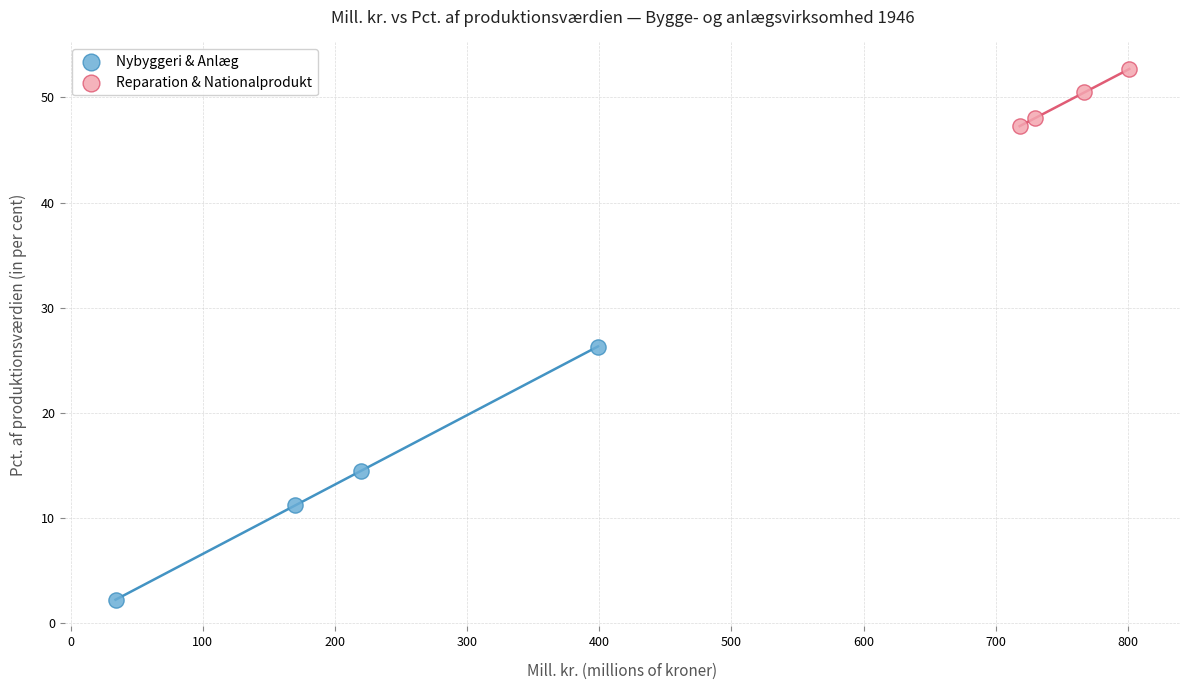

Which series has the largest Y range (max minus min)?

Nybyggeri & Anlæg